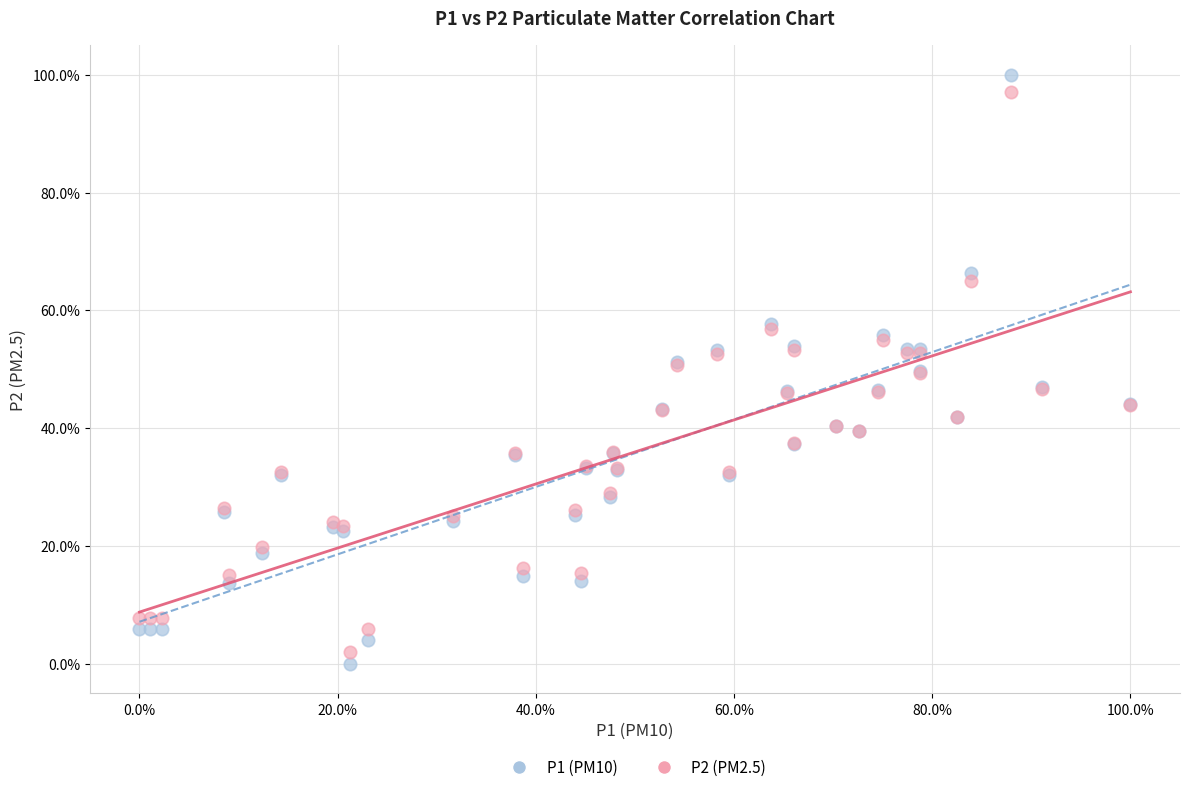

Which series contains the highest Y value?

P1 (PM10)